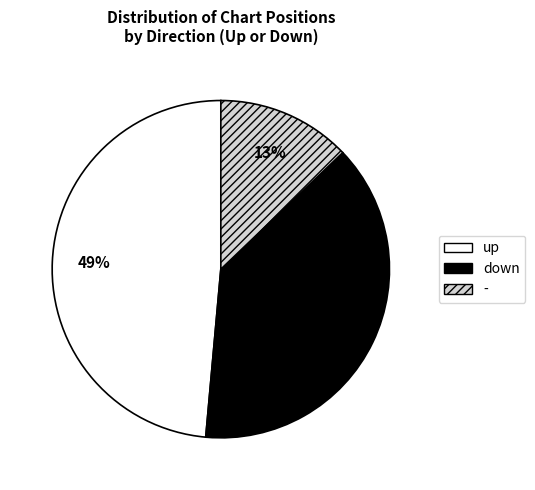

Does any single category account for the majority?

No